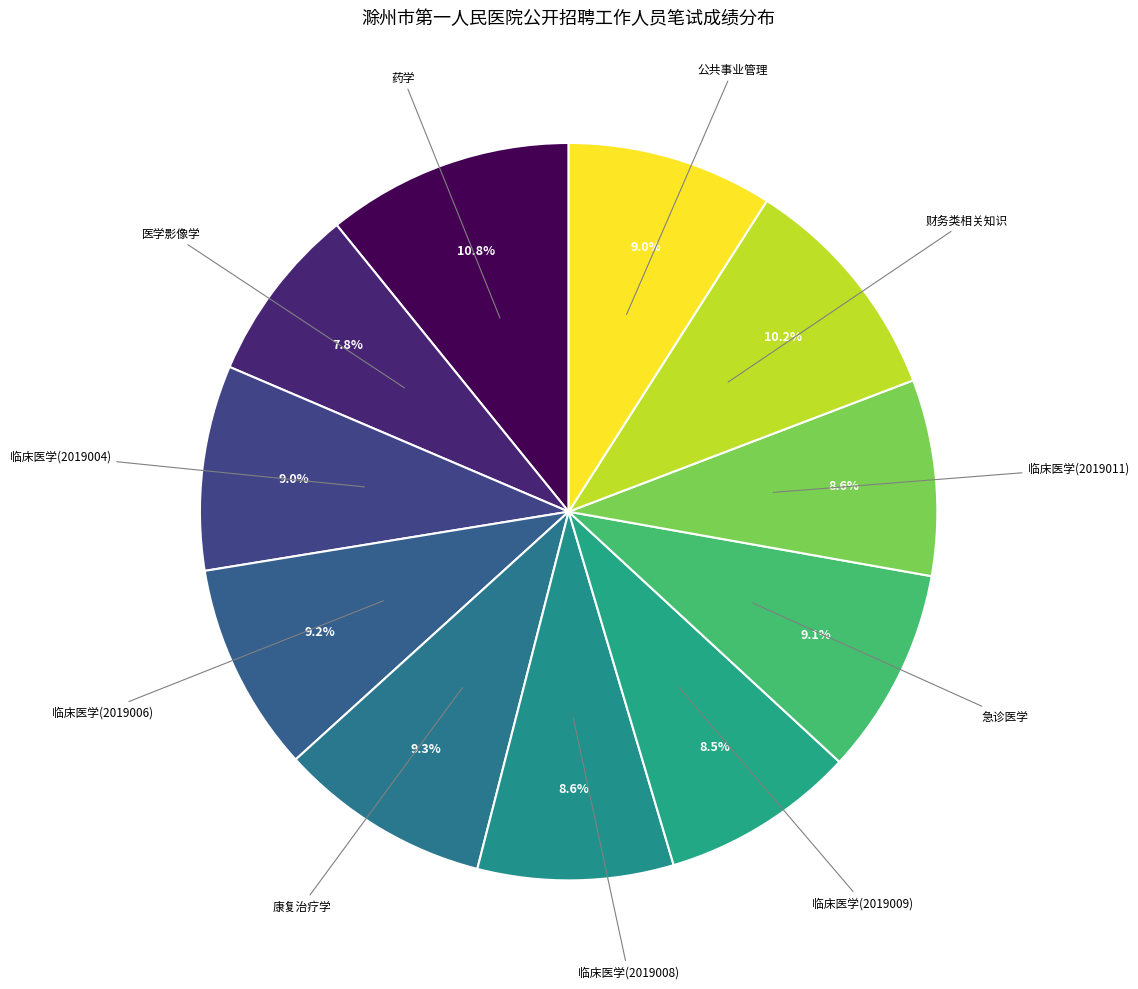

How many slices are in this pie chart?

11